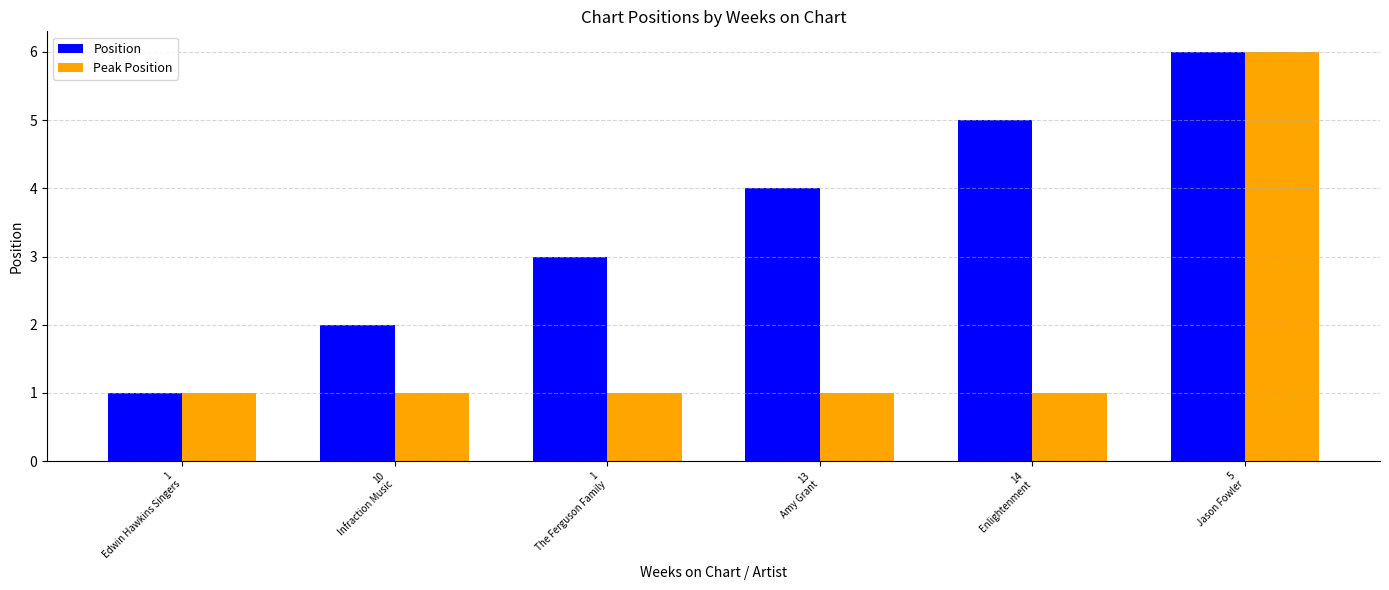

True or false: Position has a value of 4 at 13
Amy Grant.

True